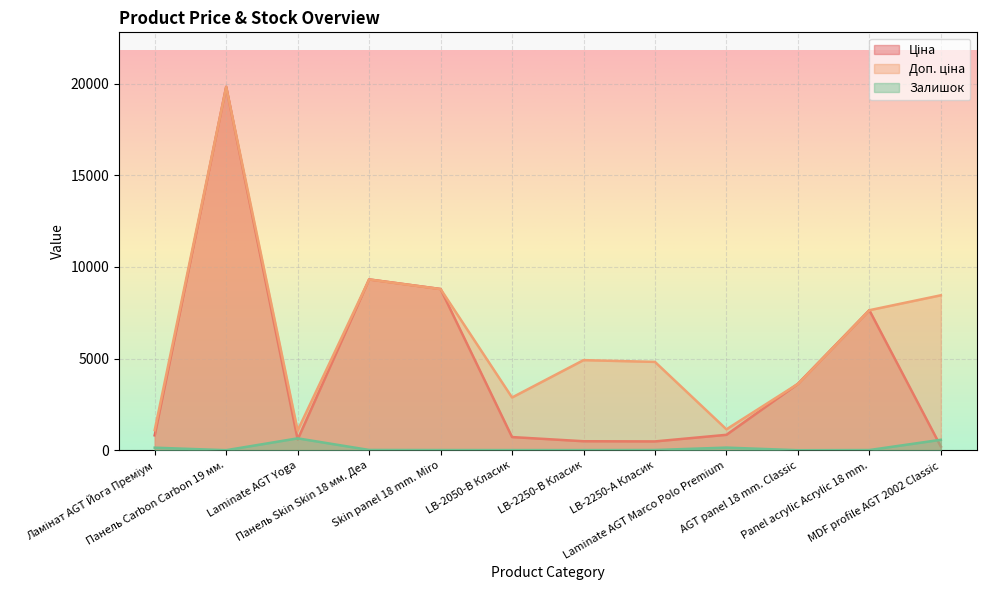

At which label is Залишок closest to 325?

Laminate AGT Marco Polo Premium